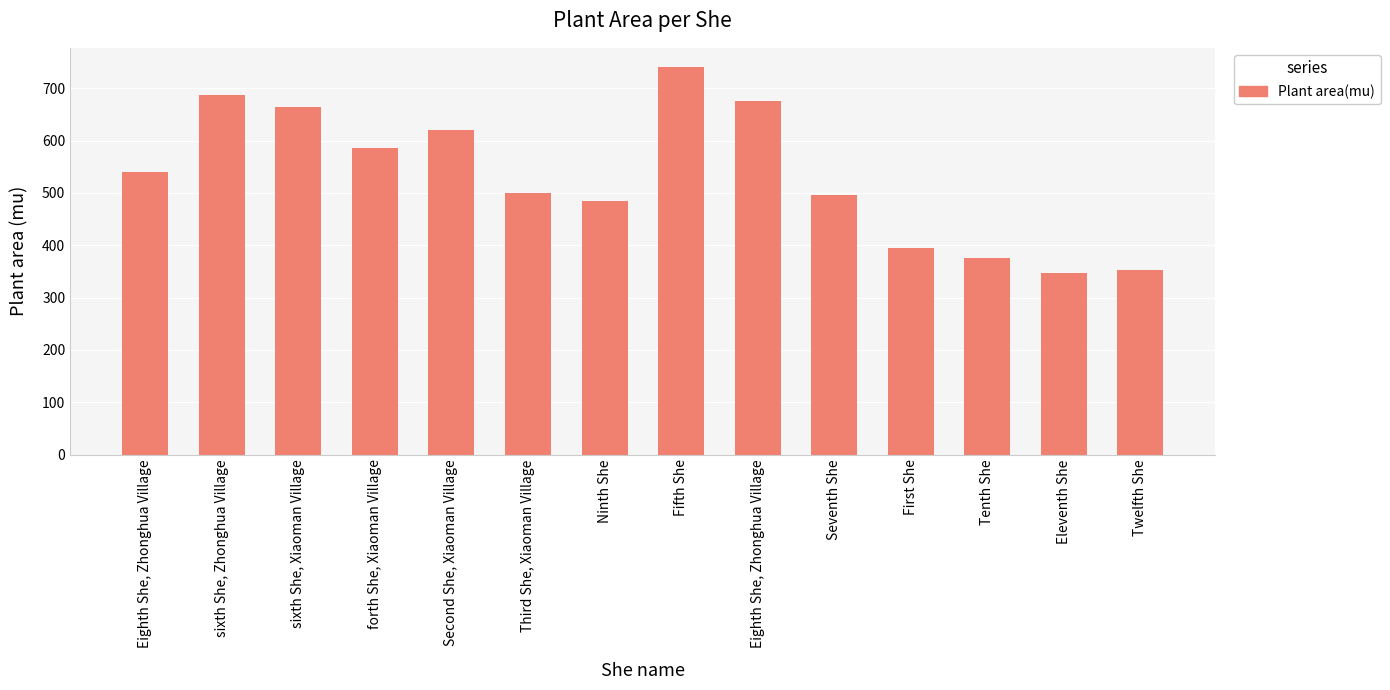

Are the bars grouped side by side (vs. stacked)?

No